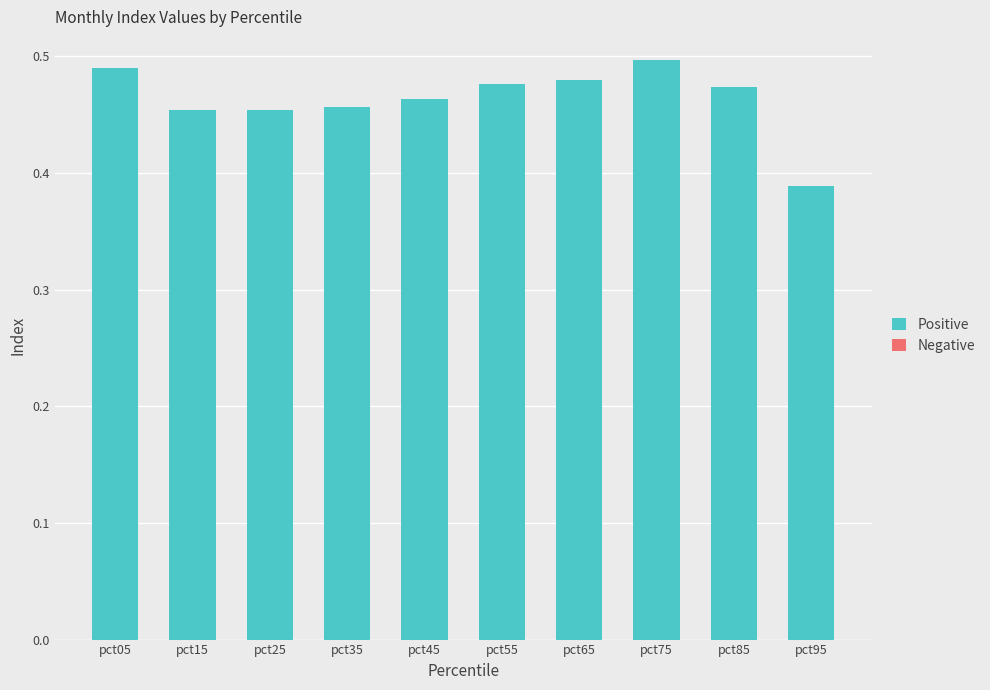

Is it true that the value at pct05 is 0.5?

True